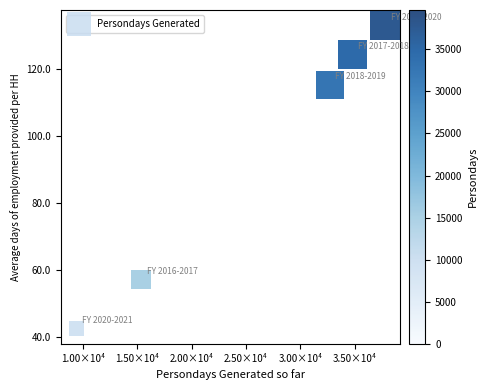

What Y value in the scatter plot is closest to 87?

115.2